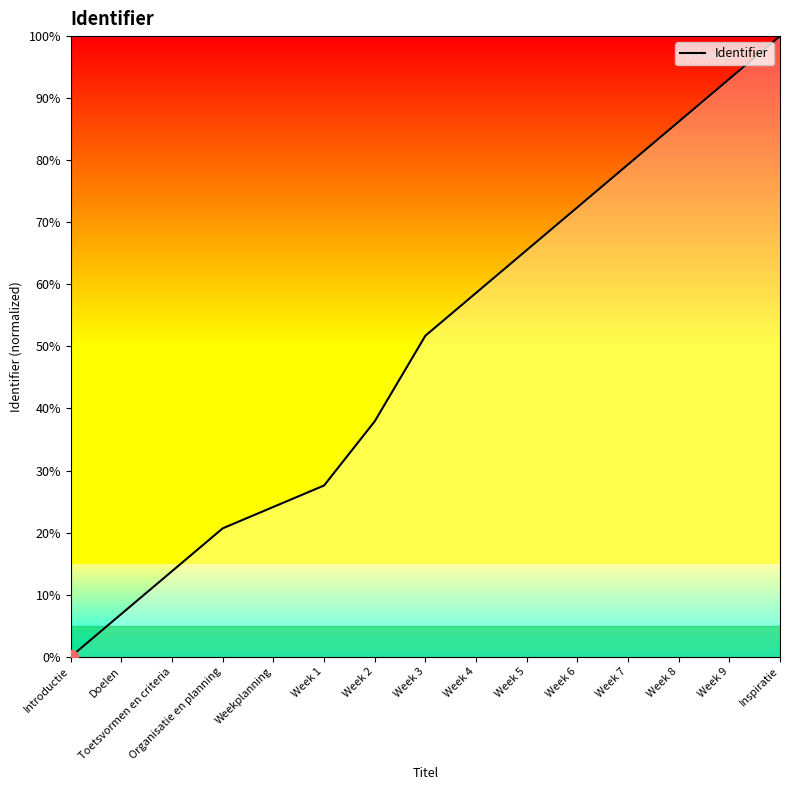

List the labels in order of value, smallest first.

Introductie, Doelen, Toetsvormen en criteria, Organisatie en planning, Weekplanning, Week 1, Week 2, Week 3, Week 4, Week 5, Week 6, Week 7, Week 8, Week 9, Inspiratie